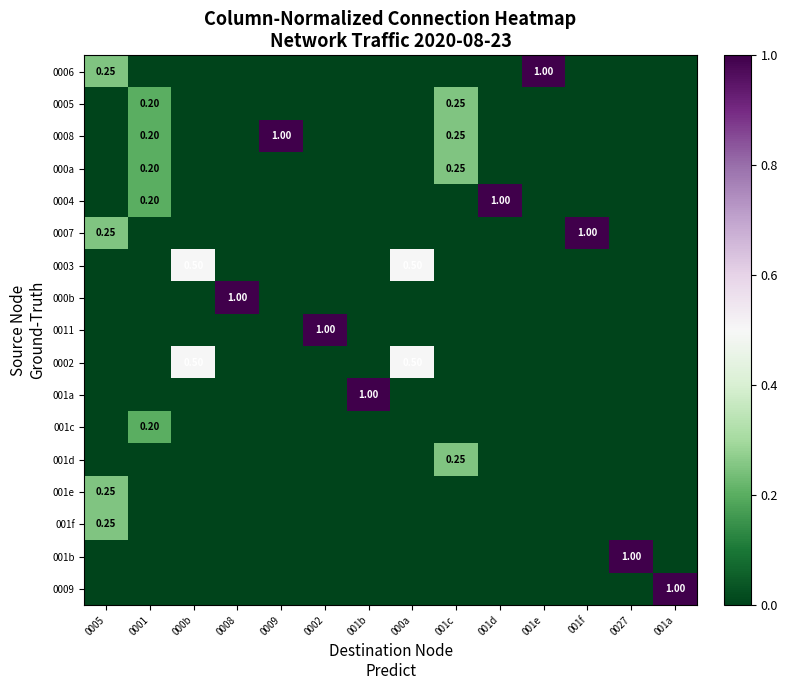

Is the value of 000a at 0005 greater than the value of 001b at 0008?

No